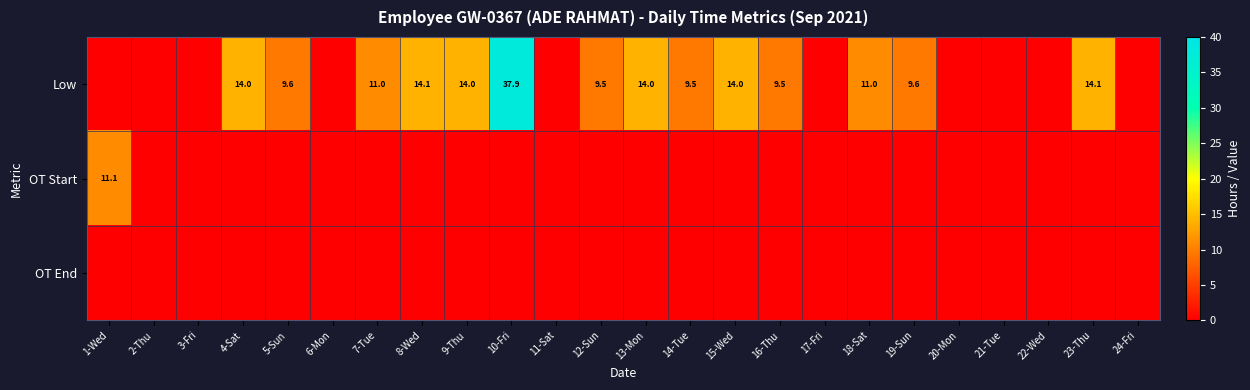

The value of Low at 9-Thu is 14.0. True or false?

True